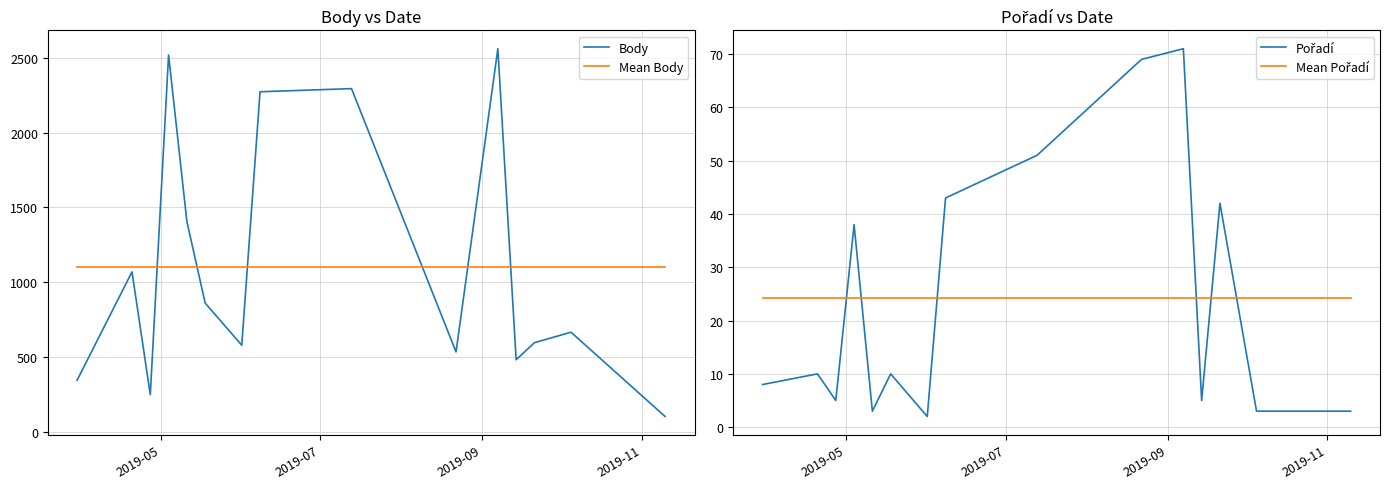

True or false: Body and Mean Body intersect in this chart.

True